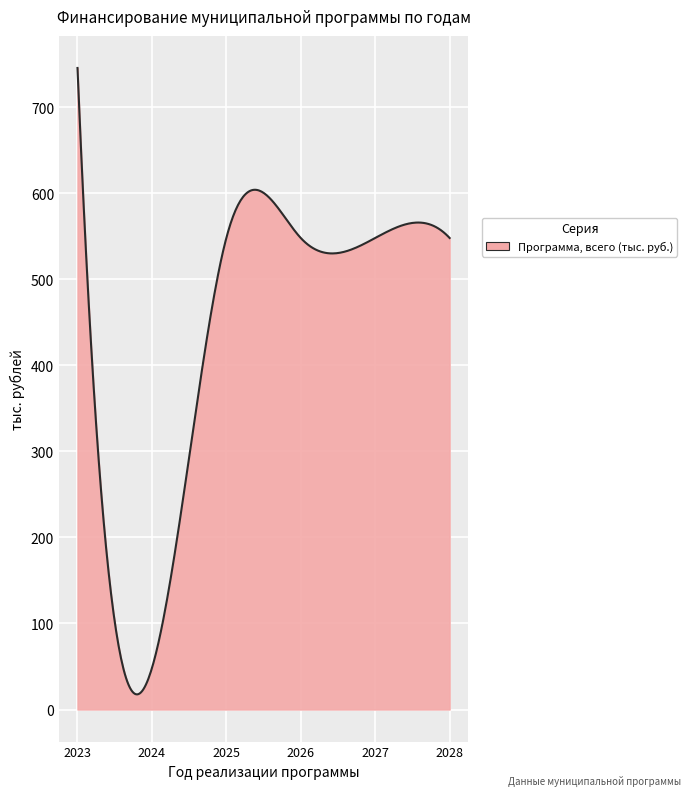

What is the smallest value displayed?

17.6